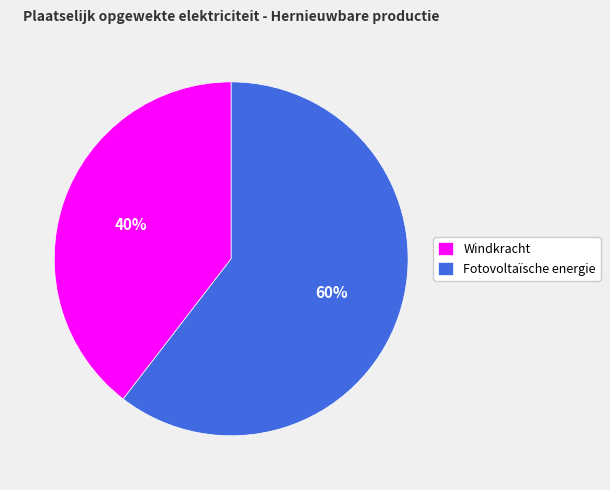

True or false: Fotovoltaïsche energie accounts for 52% of the total.

False